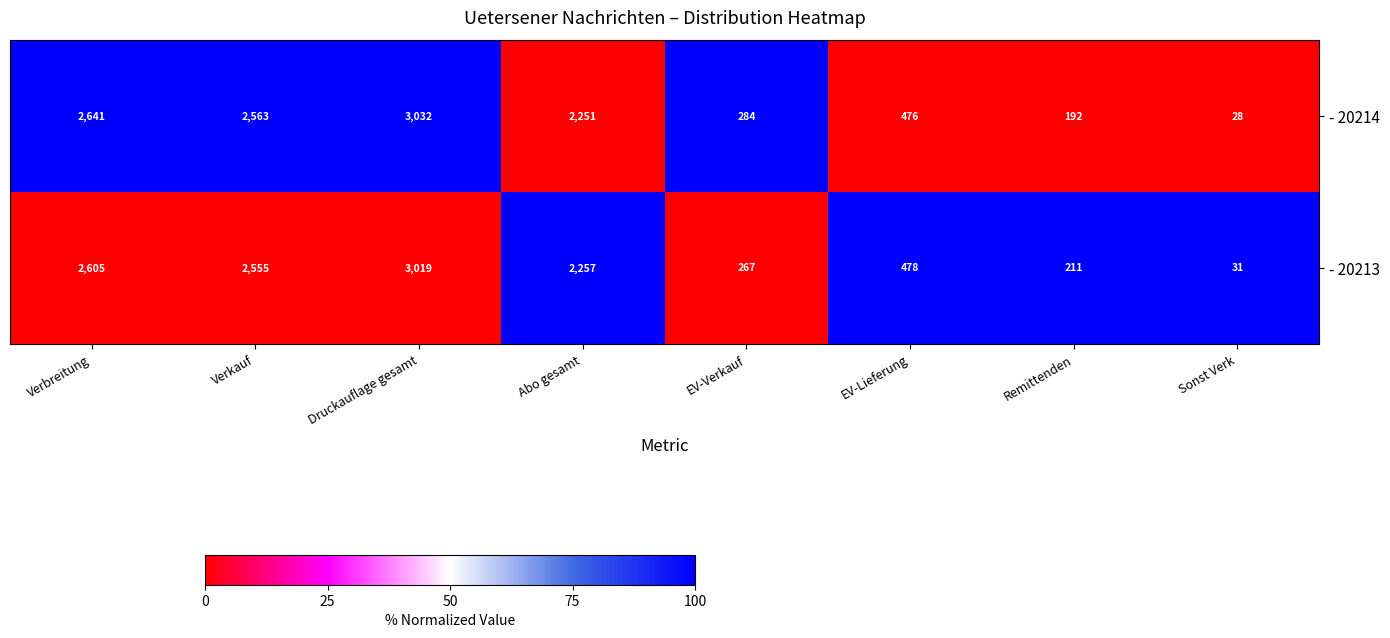

Reading right to left, what are all the values shown in this chart?

- 20214: Sonst Verk=28	Remittenden=192	EV-Lieferung=476	EV-Verkauf=284	Abo gesamt=2251	Druckauflage gesamt=3032	Verkauf=2563	Verbreitung=2641
- 20213: Sonst Verk=31	Remittenden=211	EV-Lieferung=478	EV-Verkauf=267	Abo gesamt=2257	Druckauflage gesamt=3019	Verkauf=2555	Verbreitung=2605